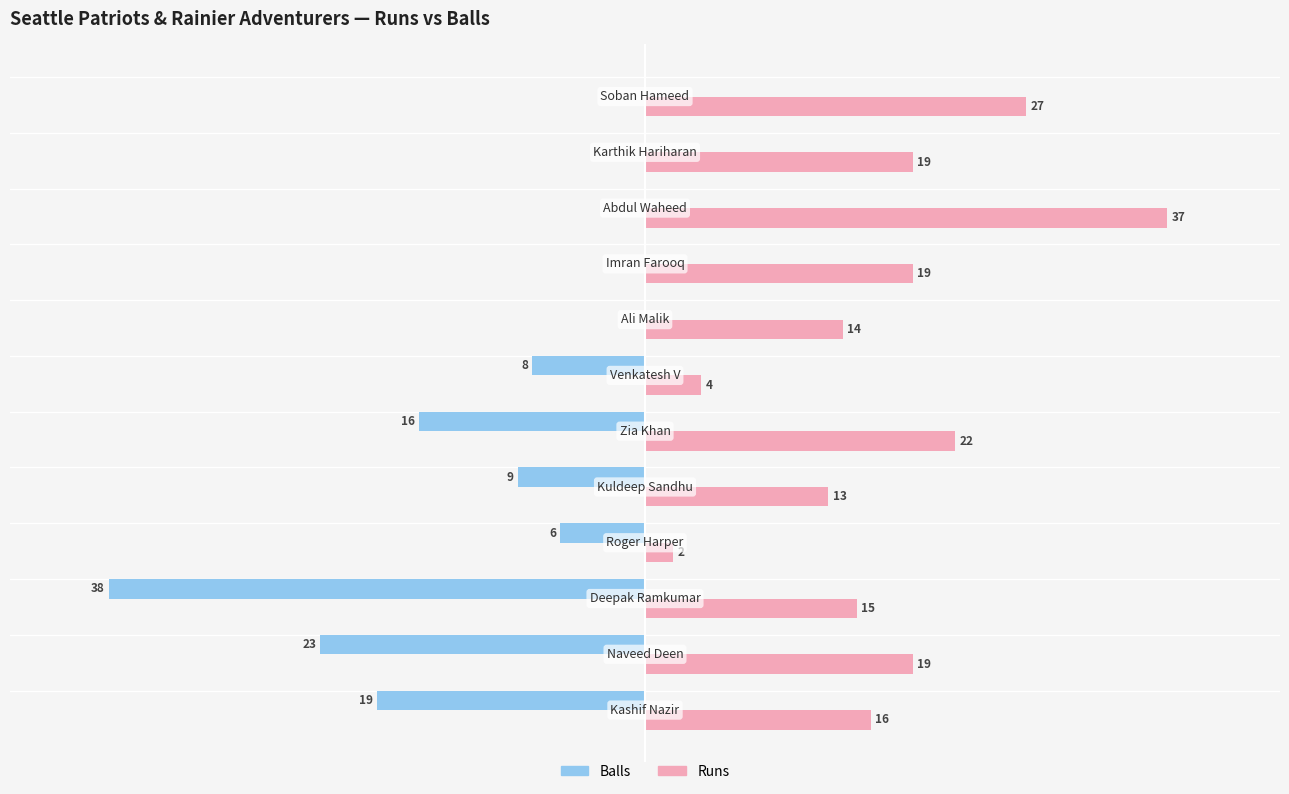

Which series has the largest total across all categories?

Runs